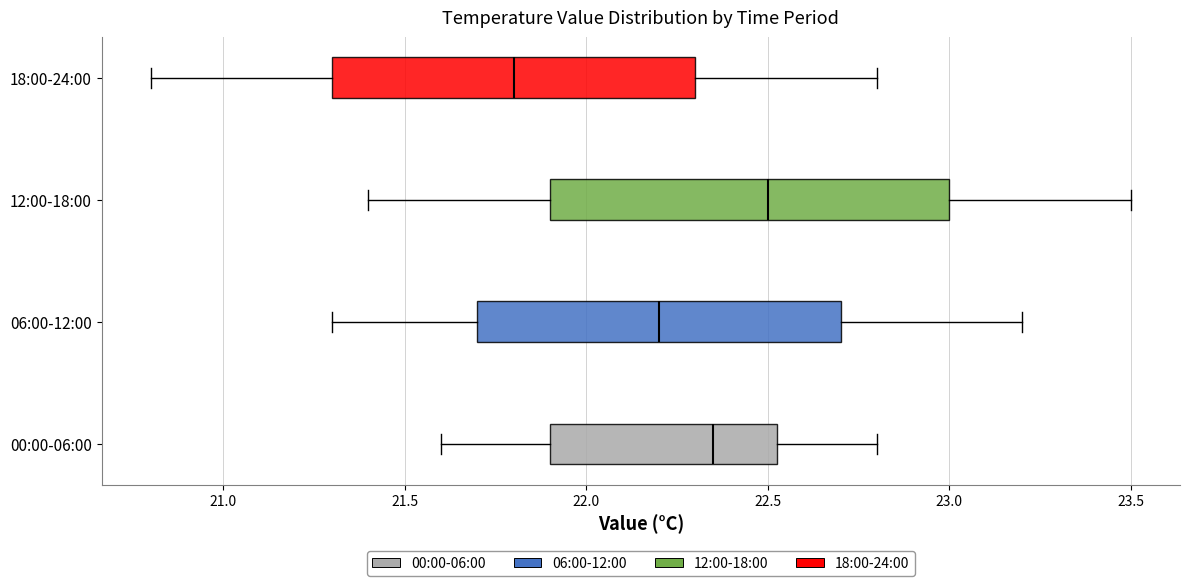

Where does the right whisker of the box for 18:00-24:00 end on the x-axis? The values are not printed on the chart, so give them approximately, as read against the axis.

22.80